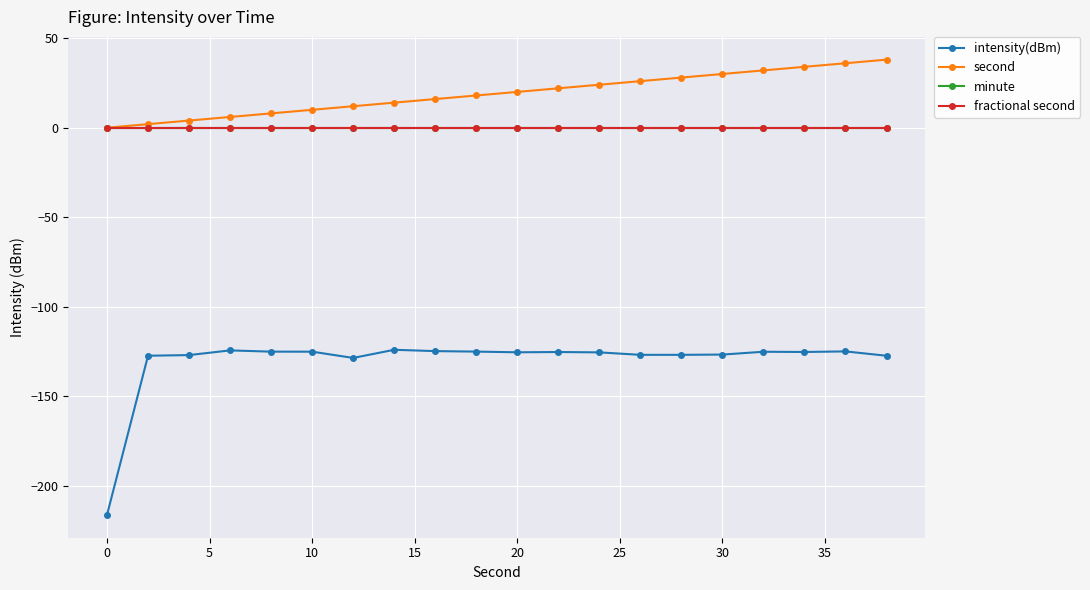

Is this an area chart (filled region under the line)?

No